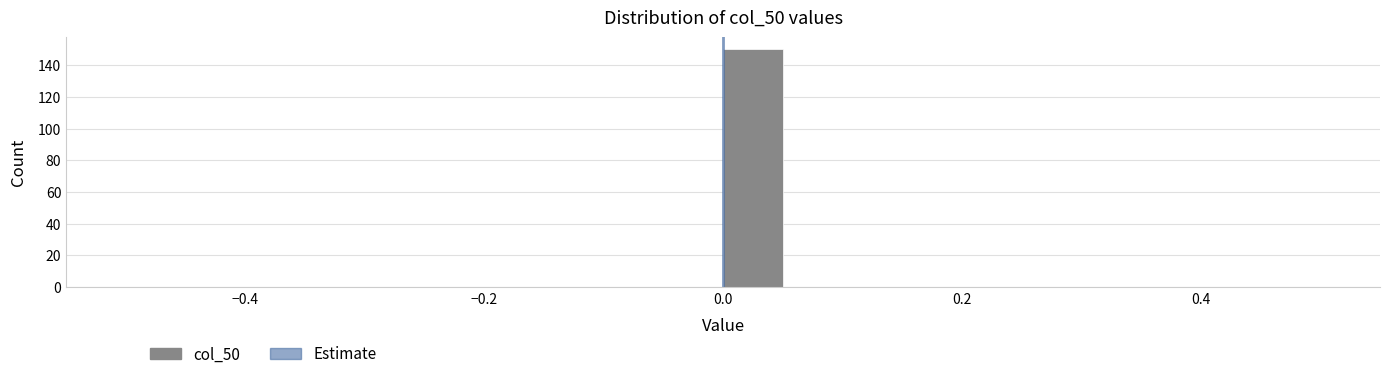

Around what value on the x-axis is the tallest bar? Give the approximate position of its centre, as read against the axis.

0.02